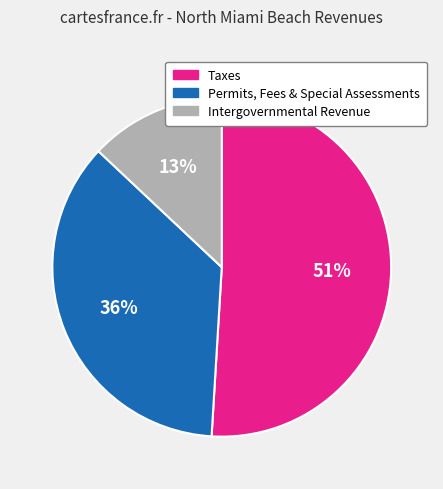

Approximately how many times larger is the value at Taxes compared to Permits, Fees & Special Assessments?

1.4